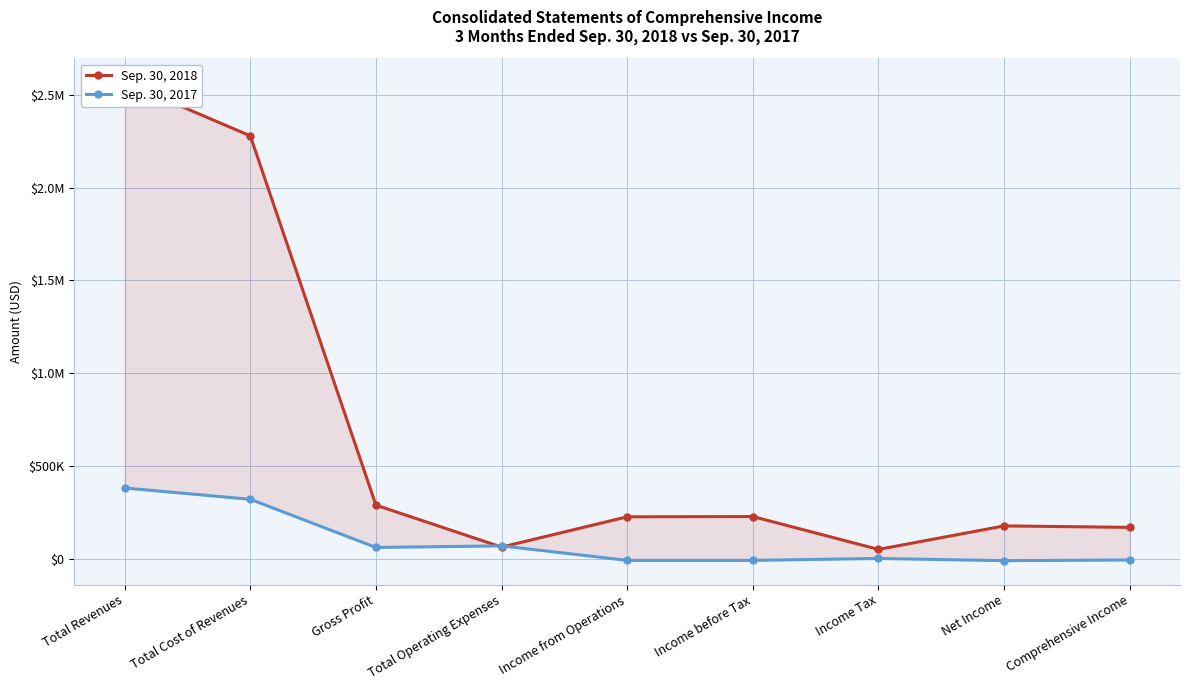

Rank the series by their maximum value, from highest to lowest.

Sep. 30, 2018, Sep. 30, 2017